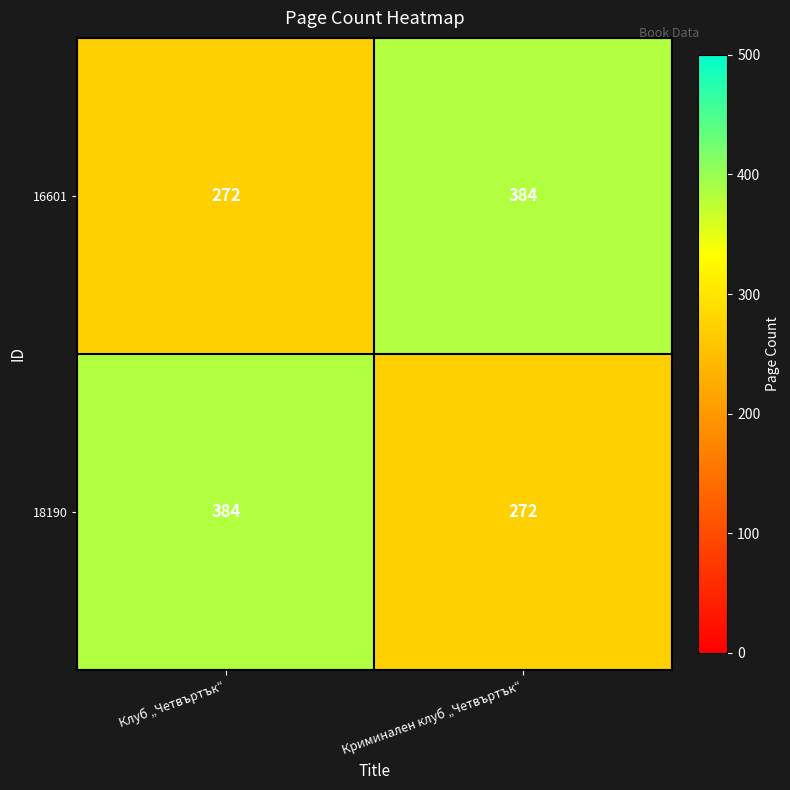

Rank the series at Криминален клуб „Четвъртък“ from lowest to highest value.

18190, 16601